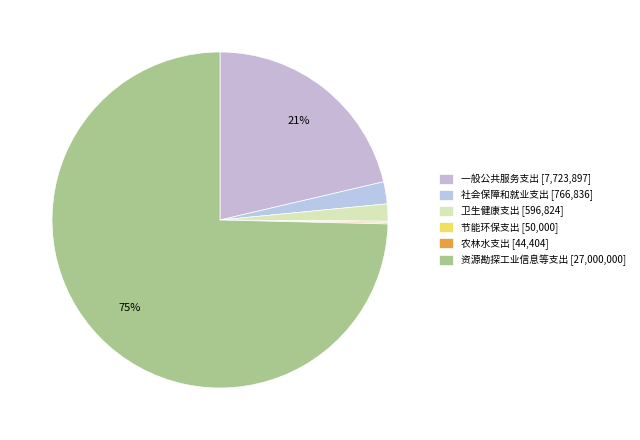

Count the number of slices in the pie.

6